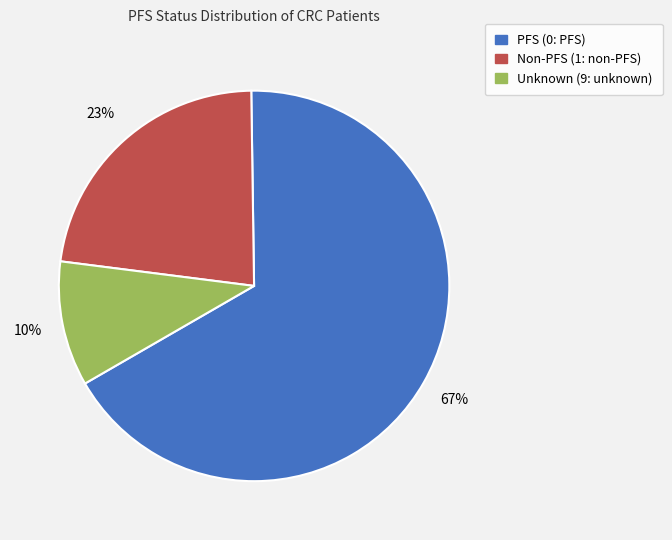

Is there any slice that represents more than half of the pie?

Yes